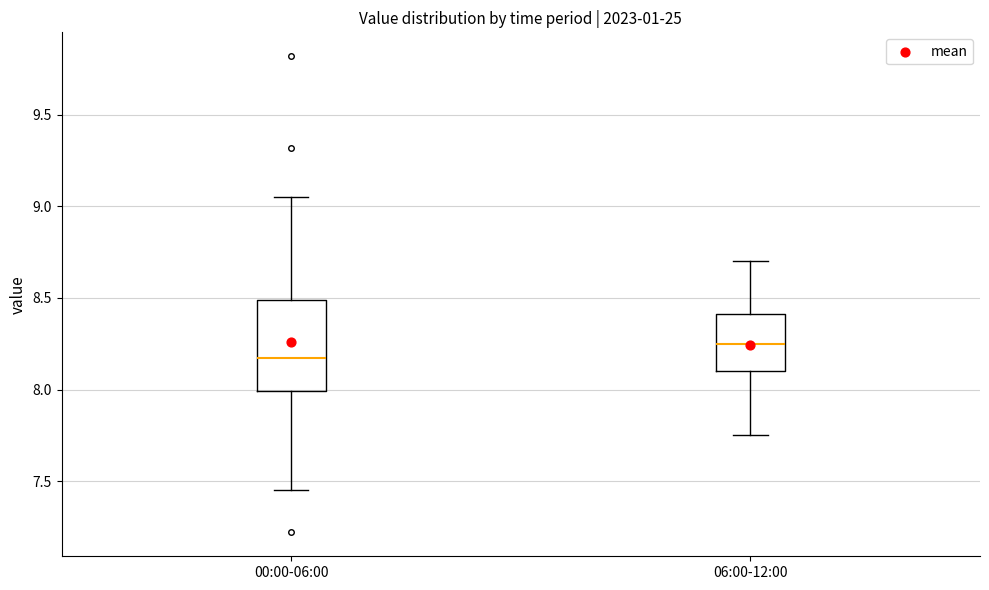

Which box is the tallest, from its lower edge to its upper edge?

00:00-06:00